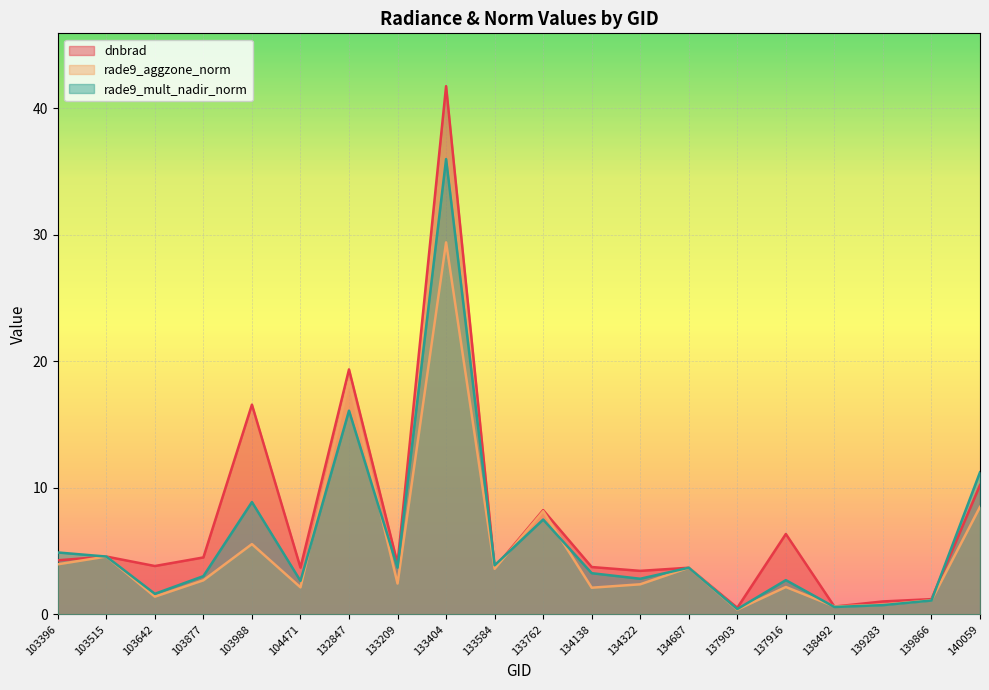

Reading left to right, transcribe all the data shown in this chart.

dnbrad: 4.3	4.6	3.8	4.5	16.6	3.7	19.4	4.0	41.8	3.7	8.2	3.7	3.4	3.7	0.5	6.4	0.6	1.0	1.2	10.2
rade9_aggzone_norm: 4.0	4.6	1.4	2.7	5.6	2.1	18.4	2.4	29.4	3.6	8.2	2.1	2.4	3.7	0.4	2.2	0.6	0.8	1.1	8.5
rade9_mult_nadir_norm: 4.9	4.6	1.6	3.0	8.9	2.6	16.1	3.7	36.0	3.9	7.5	3.3	2.8	3.7	0.4	2.7	0.6	0.7	1.1	11.2